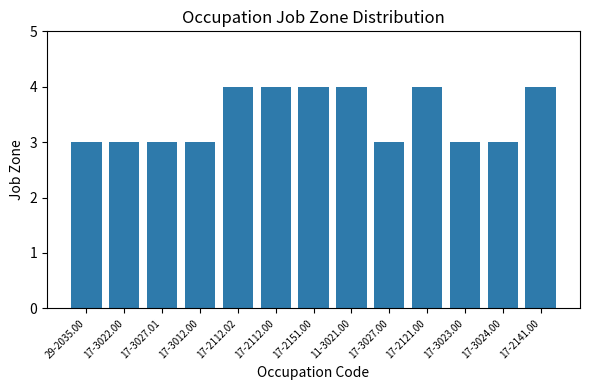

The value at 17-2141.00 is 4. True or false?

True